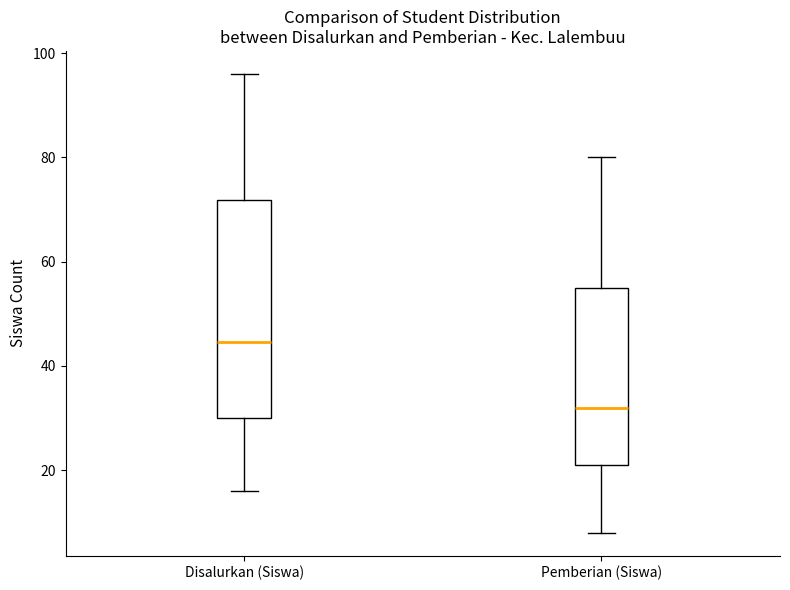

Which box's median line is the highest?

Disalurkan (Siswa)